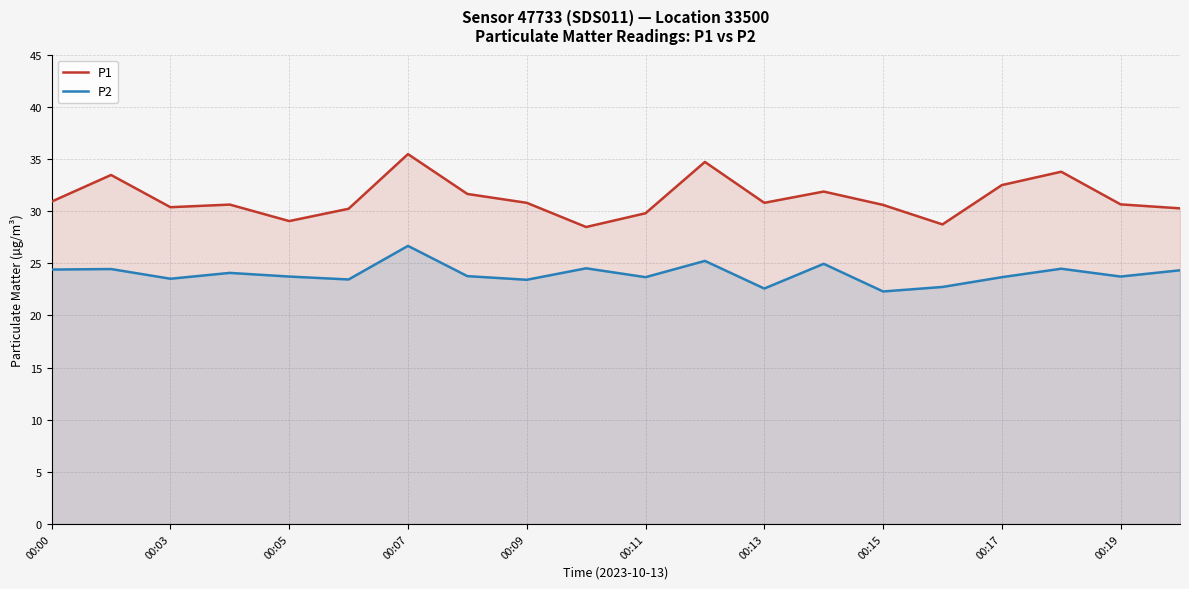

Does the chart display data point markers on the line(s)?

No